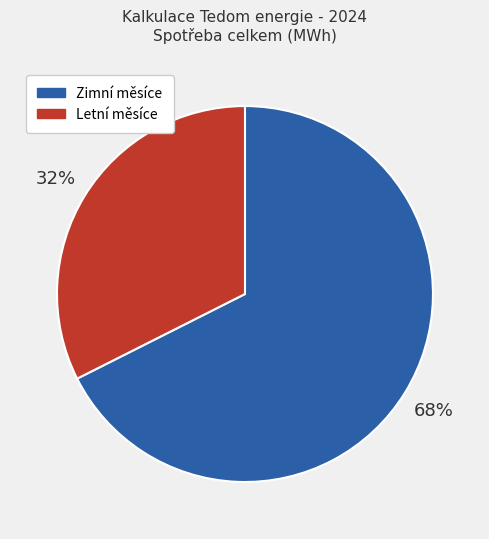

Is it true that Letní měsíce is 32% of the pie?

True